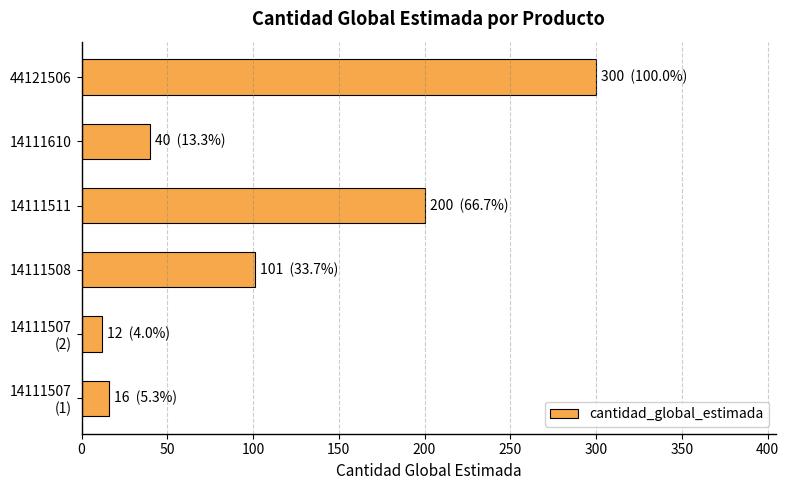

True or false: the data shows 200 at 14111511.

True